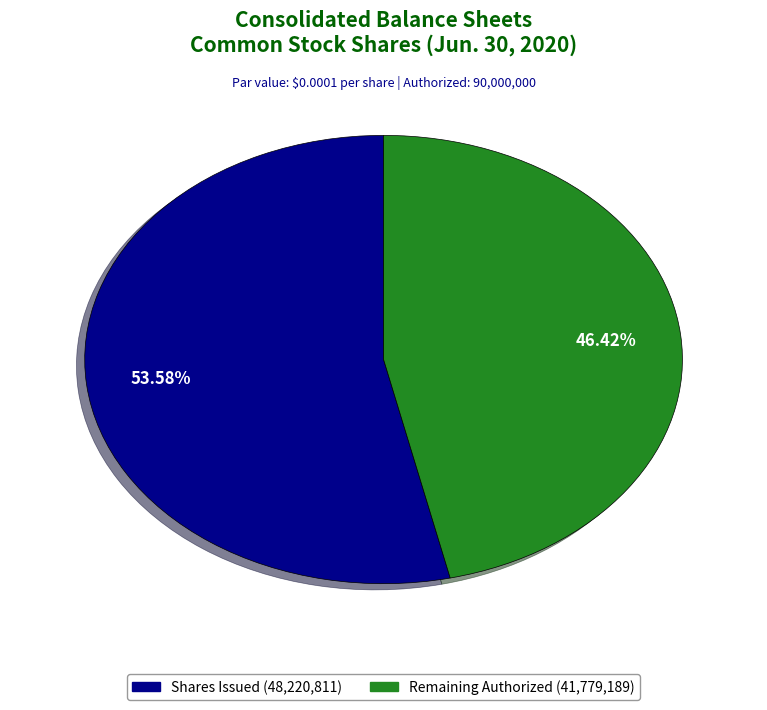

Is there a majority slice in this chart?

Yes